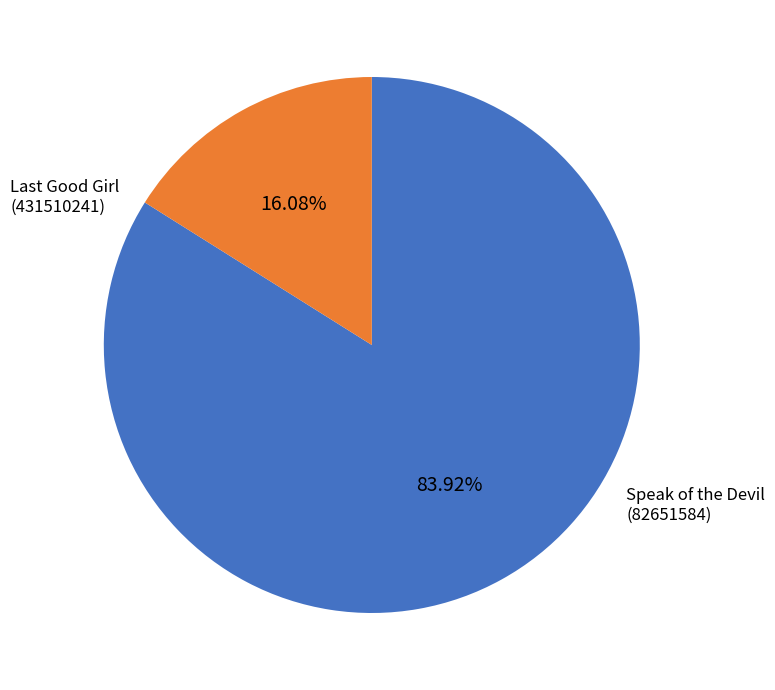

Is there any slice that represents more than half of the pie?

Yes